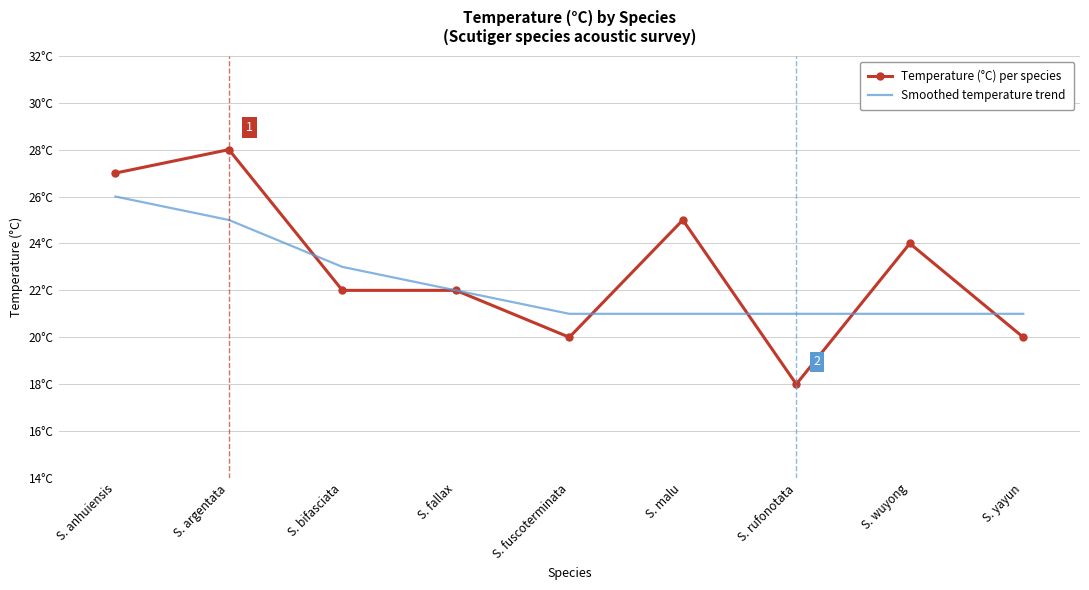

What is the highest value of the Smoothed temperature trend series?

26